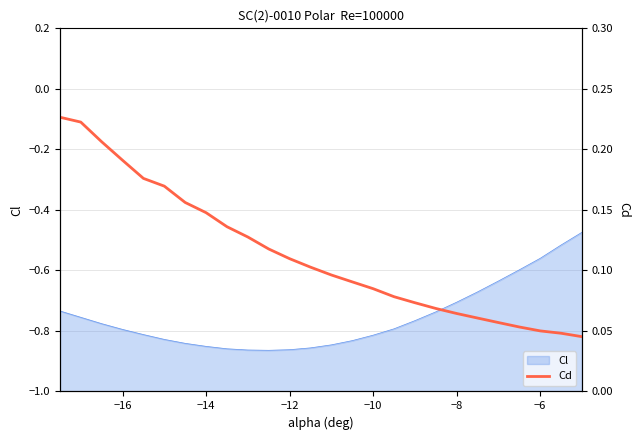

Reading left to right, what are all the values shown in this chart?

0.2	0.2	0.2	0.2	0.2	0.2	0.2	0.1	0.1	0.1	0.1	0.1	0.1	0.1	0.1	0.1	0.1	0.1	0.1	0.1	0.1	0.1	0.1	0.1	0.0	0.0